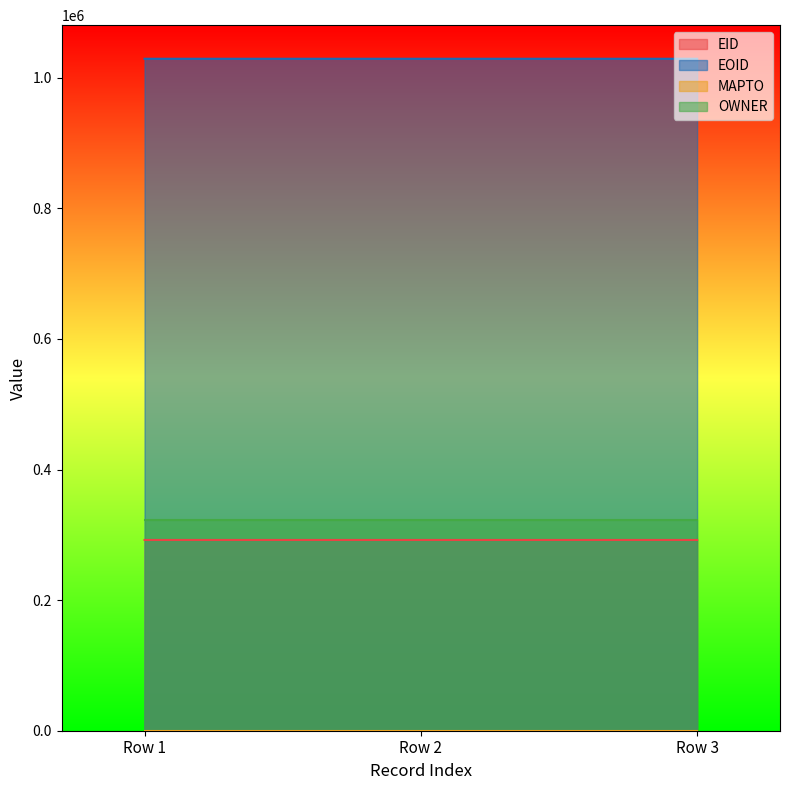

How many lines are shown in the chart?

4